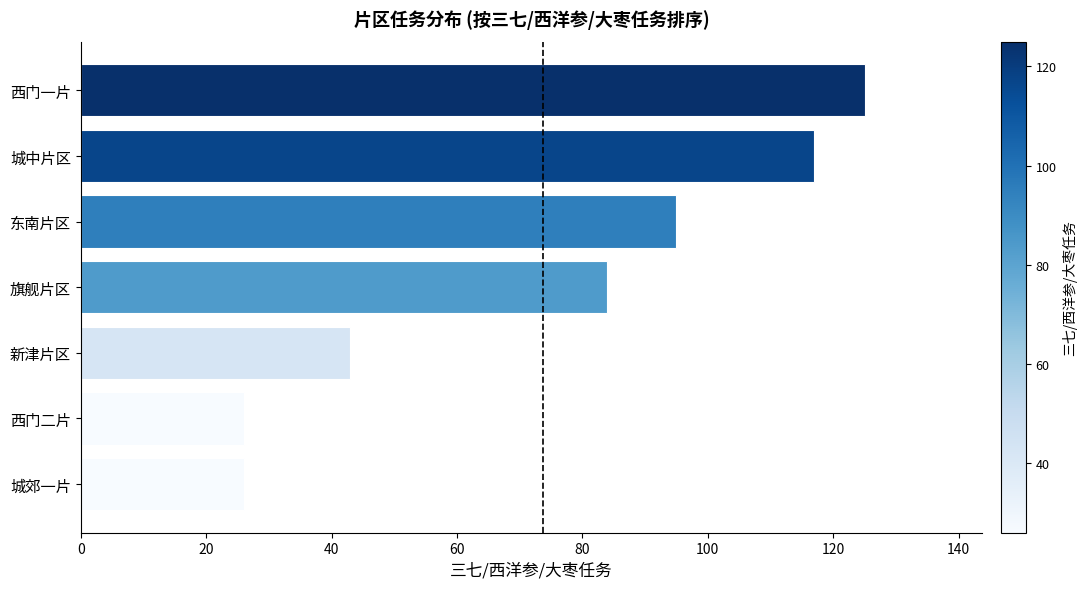

Are the bars grouped side by side (vs. stacked)?

No